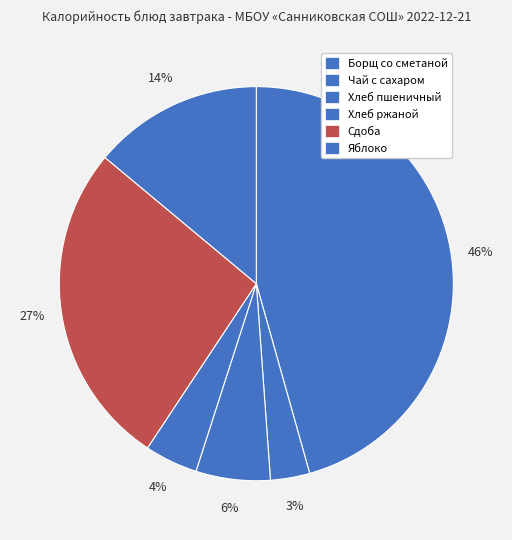

Count the number of slices in the pie.

6